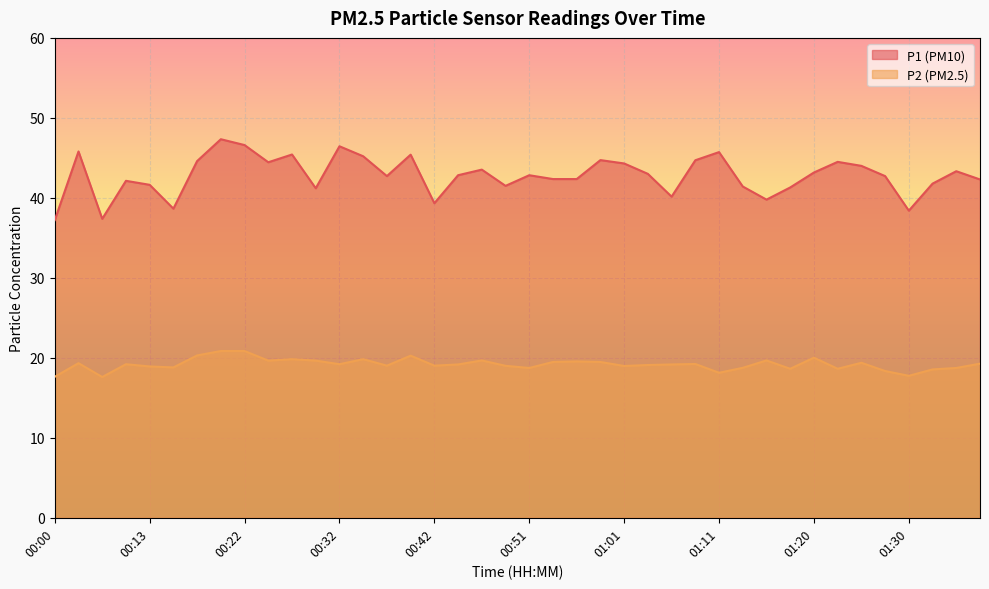

What is the label of the 3rd point from the left?

00:08